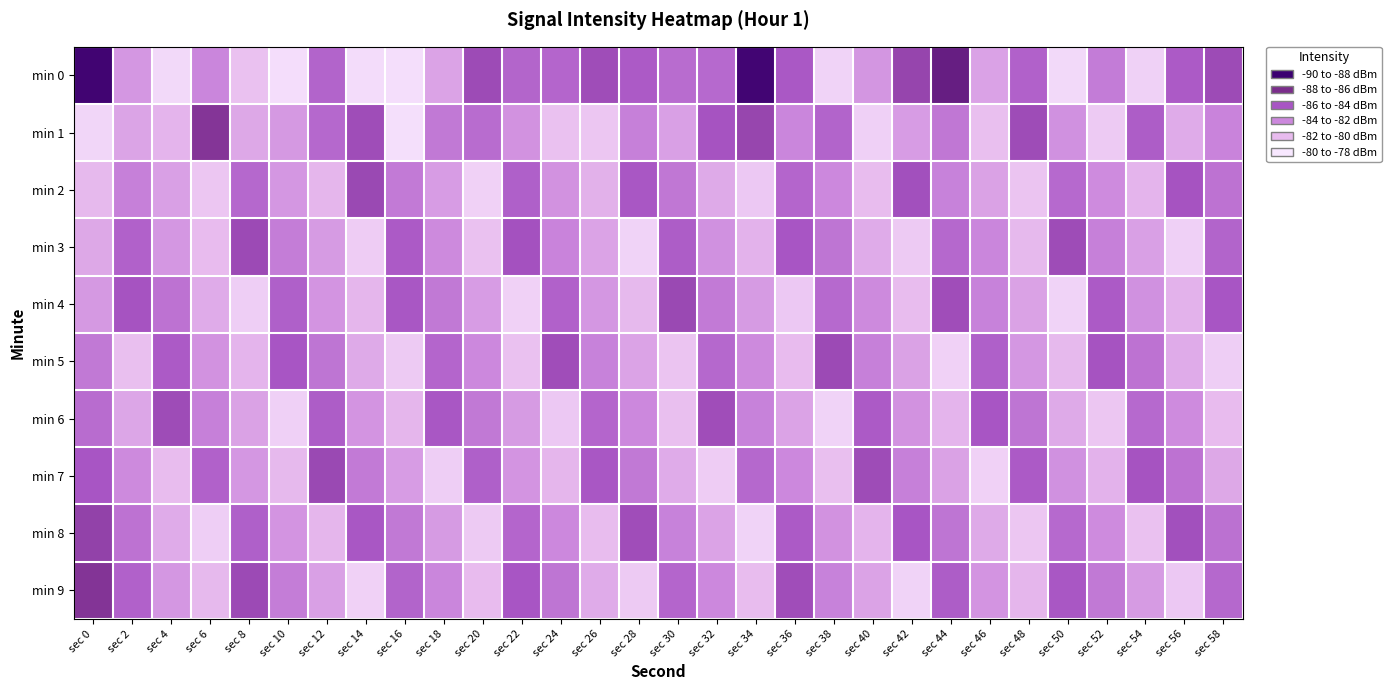

What is the total value across all series at sec 12?

-830.2